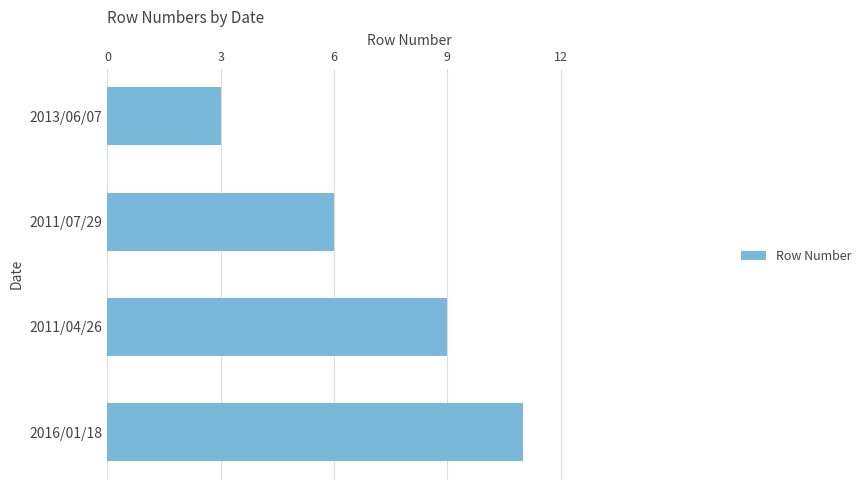

Where is the data nearest to the value 7?

2011/07/29